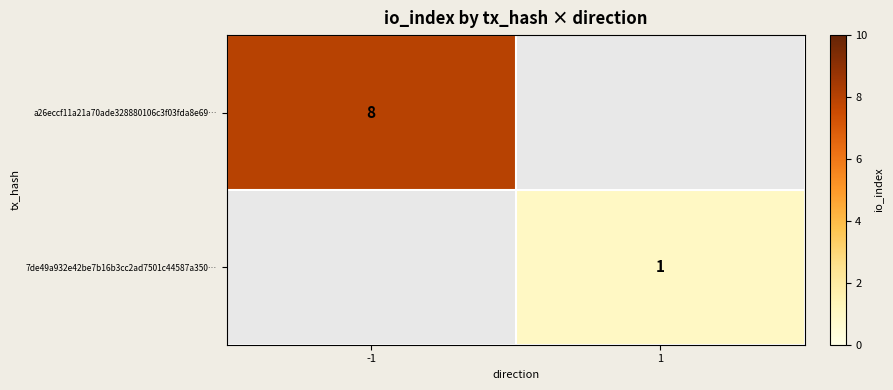

True or false: 7de49a932e42be7b16b3cc2ad7501c44587a350… has a value of 1 at 1.

True